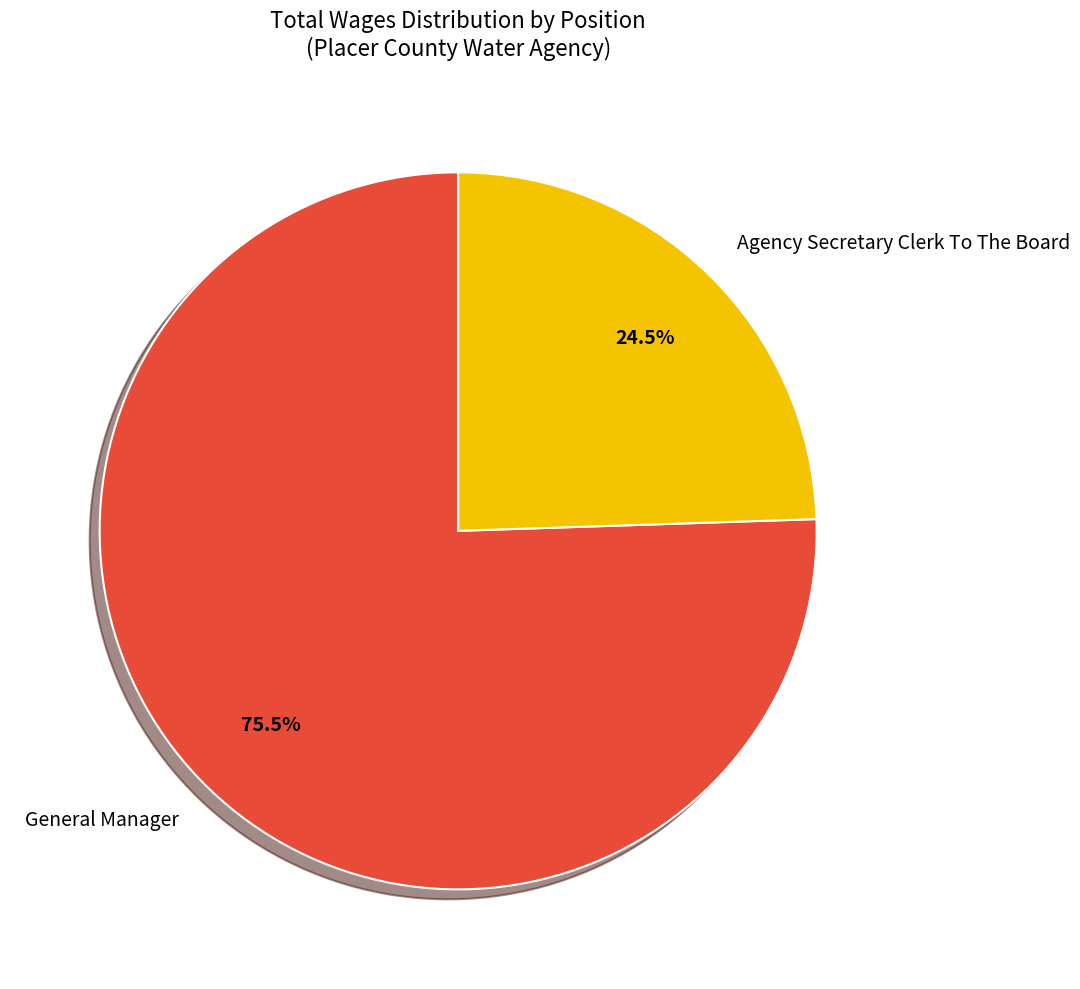

True or false: General Manager accounts for 86% of the total.

False